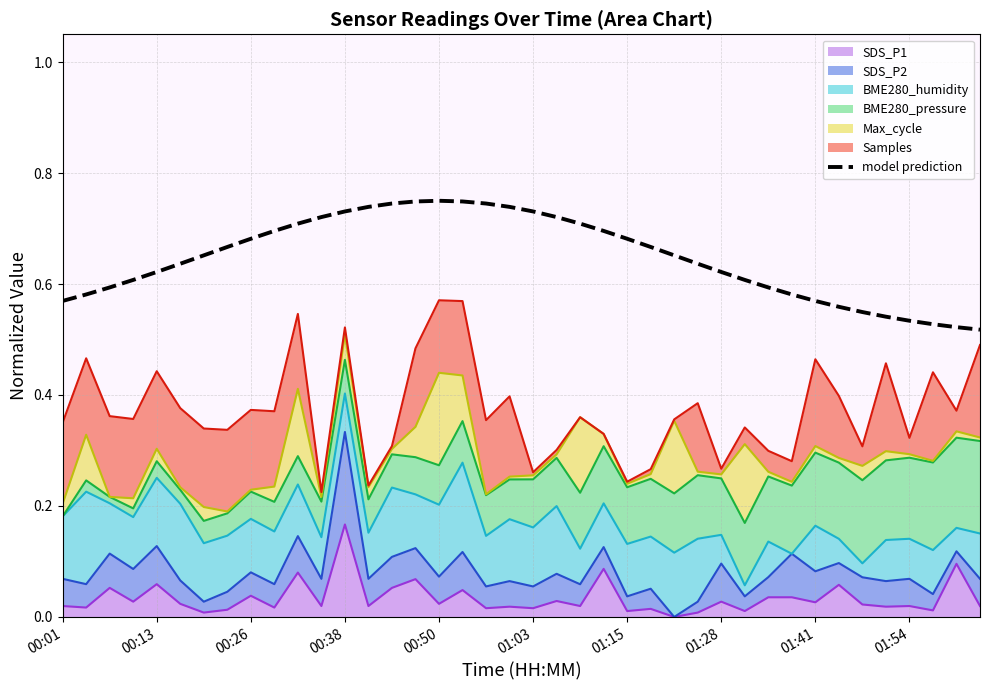

What is the sum of the values at 30 and 25?

1.3